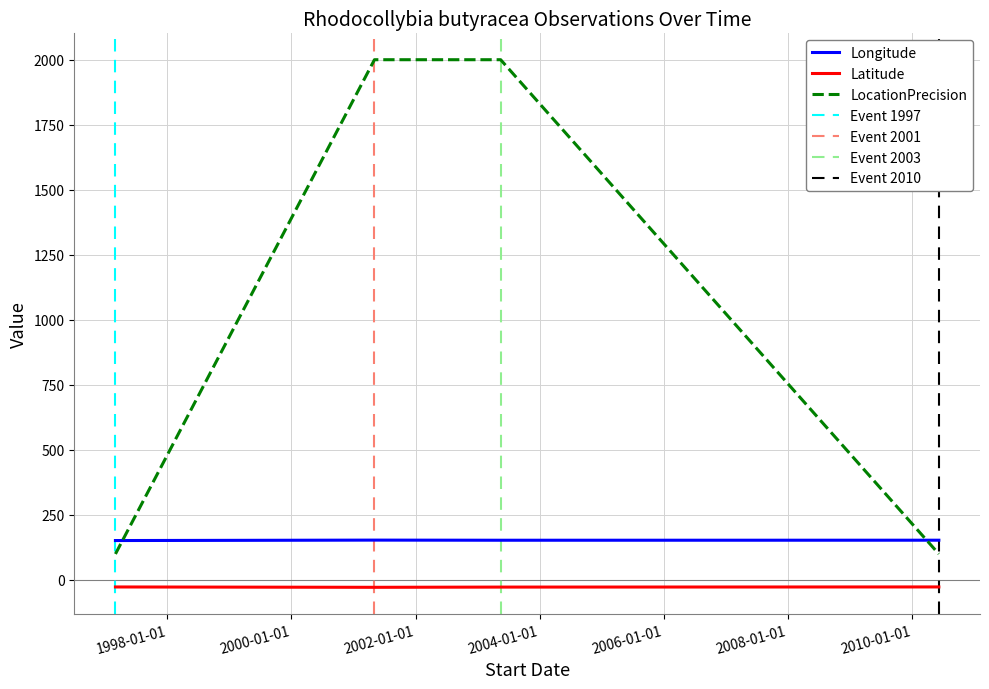

What is the label of the 4th point from the right?

1997-03-01